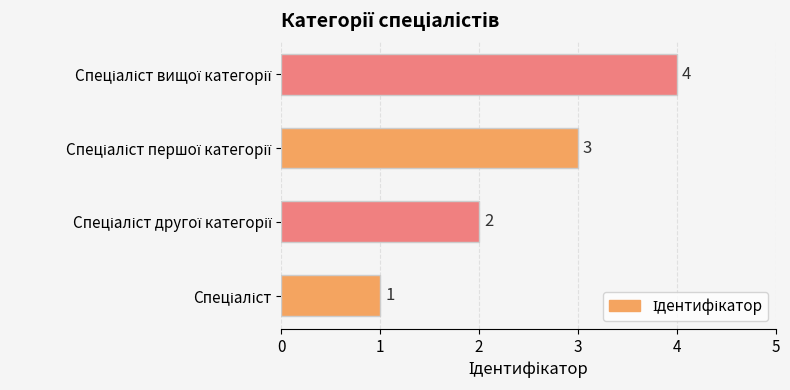

What is the greatest value displayed?

4